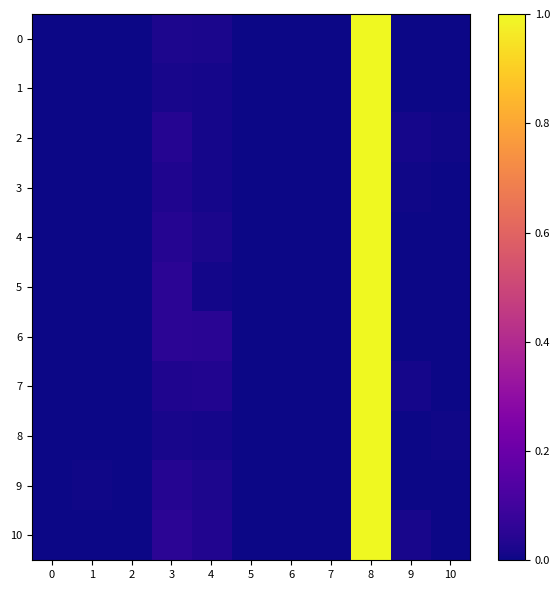

Reading left to right, list all the values displayed in this chart.

0: 0=0.0	1=0.0	2=0.0	3=0.0	4=0.0	5=0.0	6=0.0	7=0.0	8=1.0	9=0.0	10=0.0
1: 0=0.0	1=0.0	2=0.0	3=0.0	4=0.0	5=0.0	6=0.0	7=0.0	8=1.0	9=0.0	10=0.0
2: 0=0.0	1=0.0	2=0.0	3=0.0	4=0.0	5=0.0	6=0.0	7=0.0	8=1.0	9=0.0	10=0.0
3: 0=0.0	1=0.0	2=0.0	3=0.0	4=0.0	5=0.0	6=0.0	7=0.0	8=1.0	9=0.0	10=0.0
4: 0=0.0	1=0.0	2=0.0	3=0.0	4=0.0	5=0.0	6=0.0	7=0.0	8=1.0	9=0.0	10=0.0
5: 0=0.0	1=0.0	2=0.0	3=0.1	4=0.0	5=0.0	6=0.0	7=0.0	8=1.0	9=0.0	10=0.0
6: 0=0.0	1=0.0	2=0.0	3=0.1	4=0.0	5=0.0	6=0.0	7=0.0	8=1.0	9=0.0	10=0.0
7: 0=0.0	1=0.0	2=0.0	3=0.0	4=0.0	5=0.0	6=0.0	7=0.0	8=1.0	9=0.0	10=0.0
8: 0=0.0	1=0.0	2=0.0	3=0.0	4=0.0	5=0.0	6=0.0	7=0.0	8=1.0	9=0.0	10=0.0
9: 0=0.0	1=0.0	2=0.0	3=0.0	4=0.0	5=0.0	6=0.0	7=0.0	8=1.0	9=0.0	10=0.0
10: 0=0.0	1=0.0	2=0.0	3=0.1	4=0.0	5=0.0	6=0.0	7=0.0	8=1.0	9=0.0	10=0.0